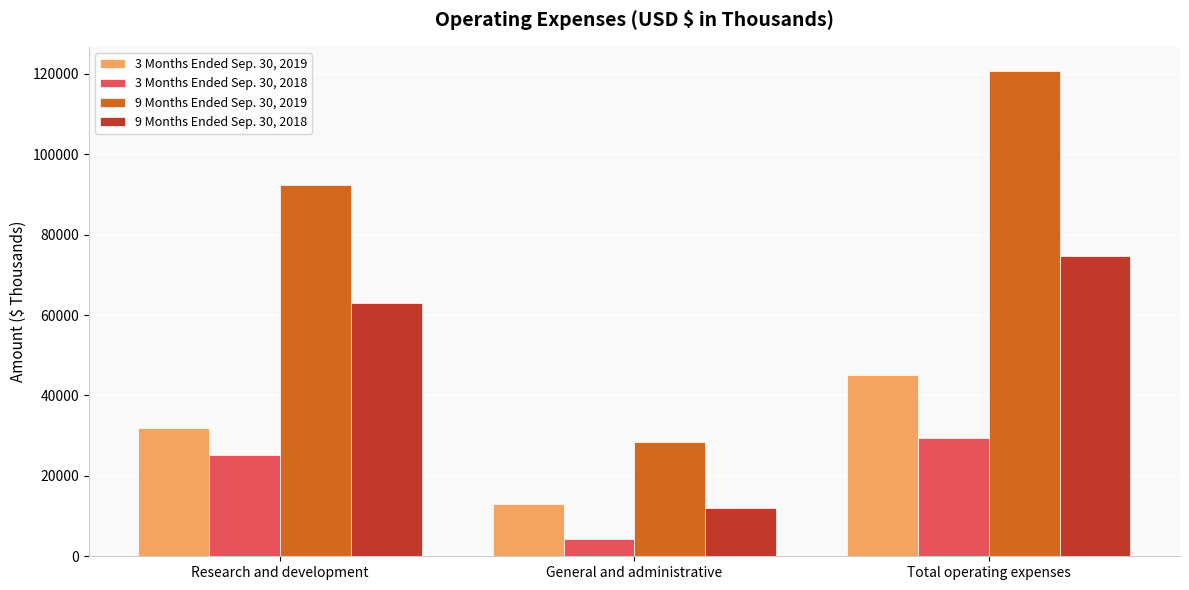

Which series has the widest spread of values?

9 Months Ended Sep. 30, 2019